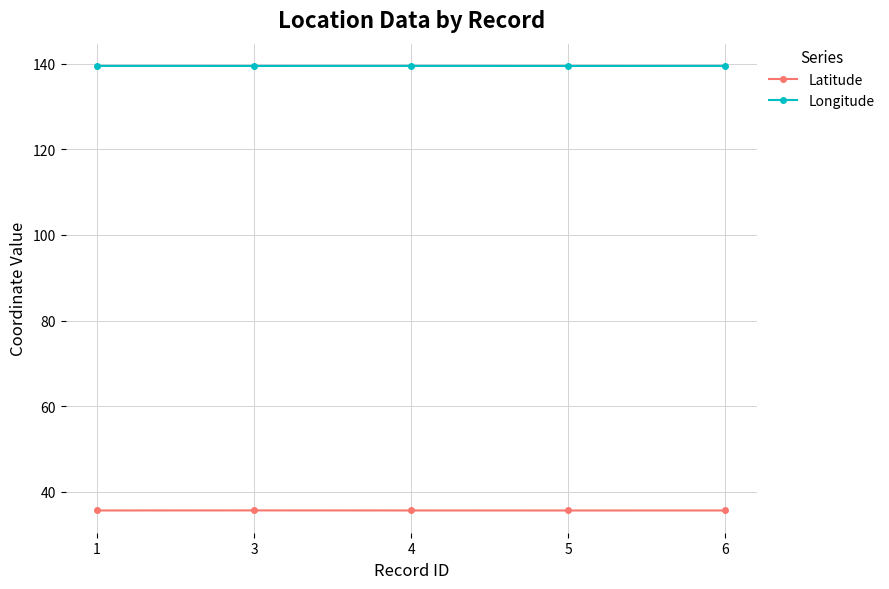

Rank the series by their average value, from lowest to highest.

Latitude, Longitude